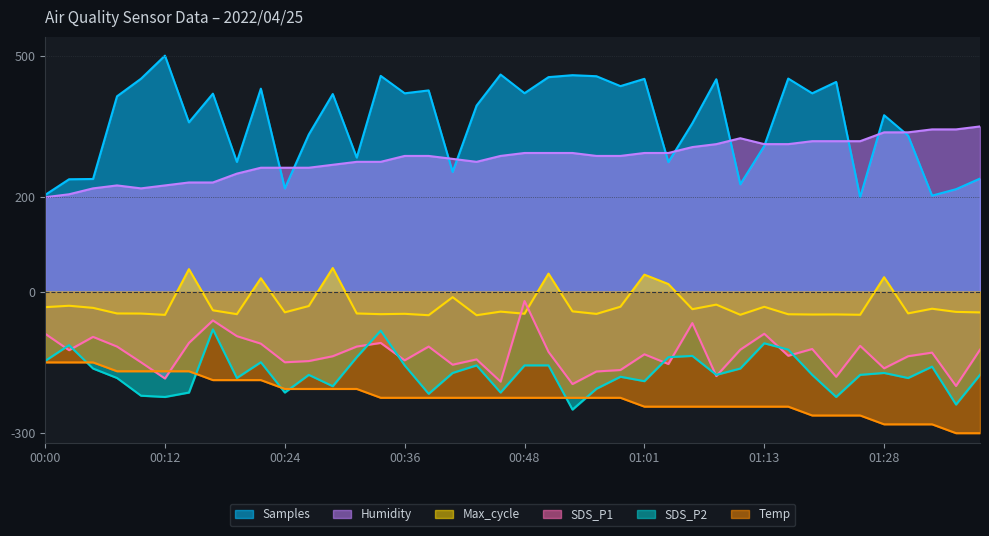

The value of Temp at 00:48 is -225.0. True or false?

True